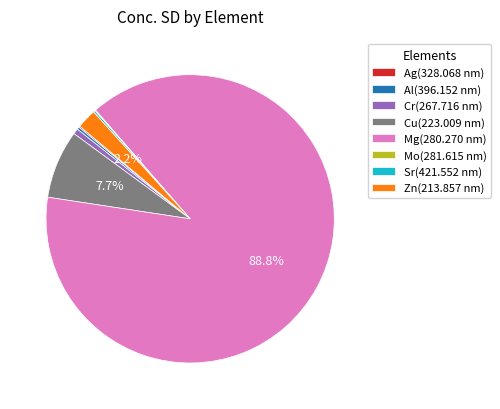

Do Zn(213.857 nm) and Cr(267.716 nm) together represent more than half of the pie?

No